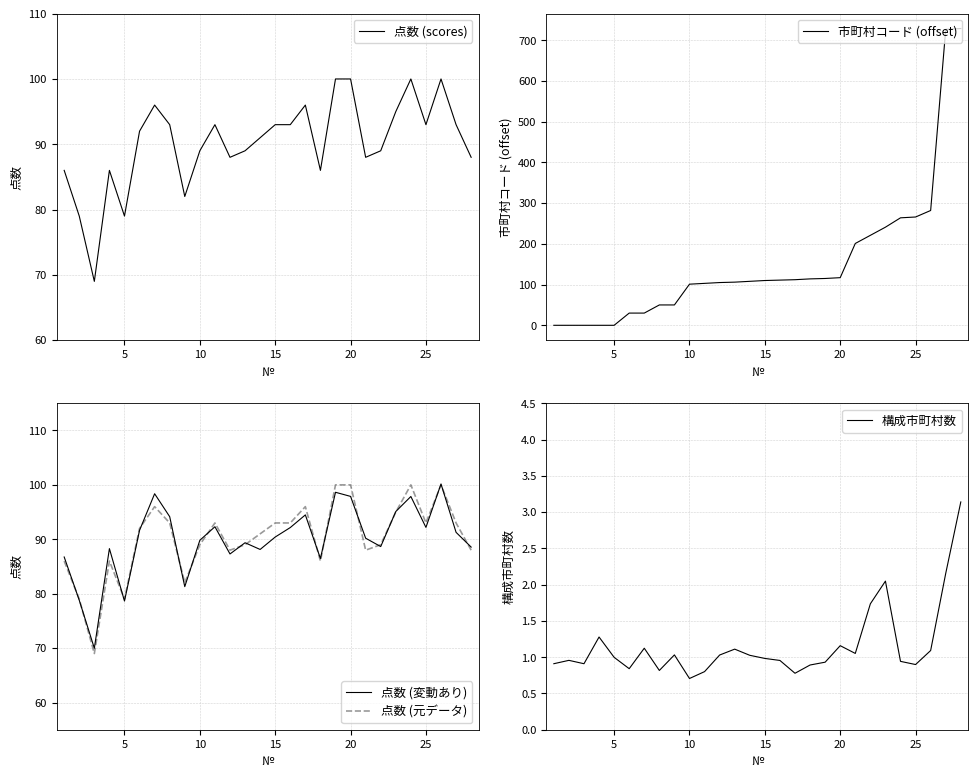

What is the minimum value for 構成市町村数?

0.7